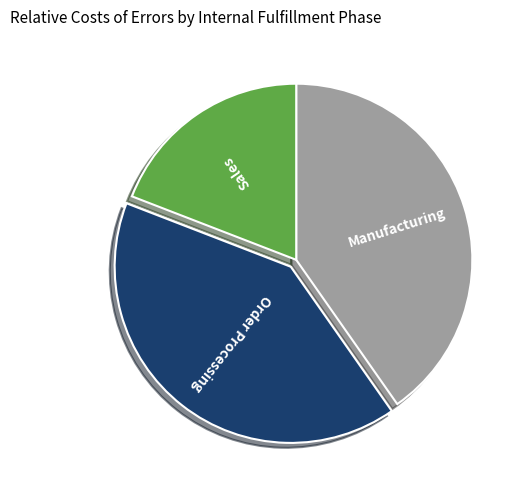

True or false: Manufacturing accounts for 40% of the total.

True